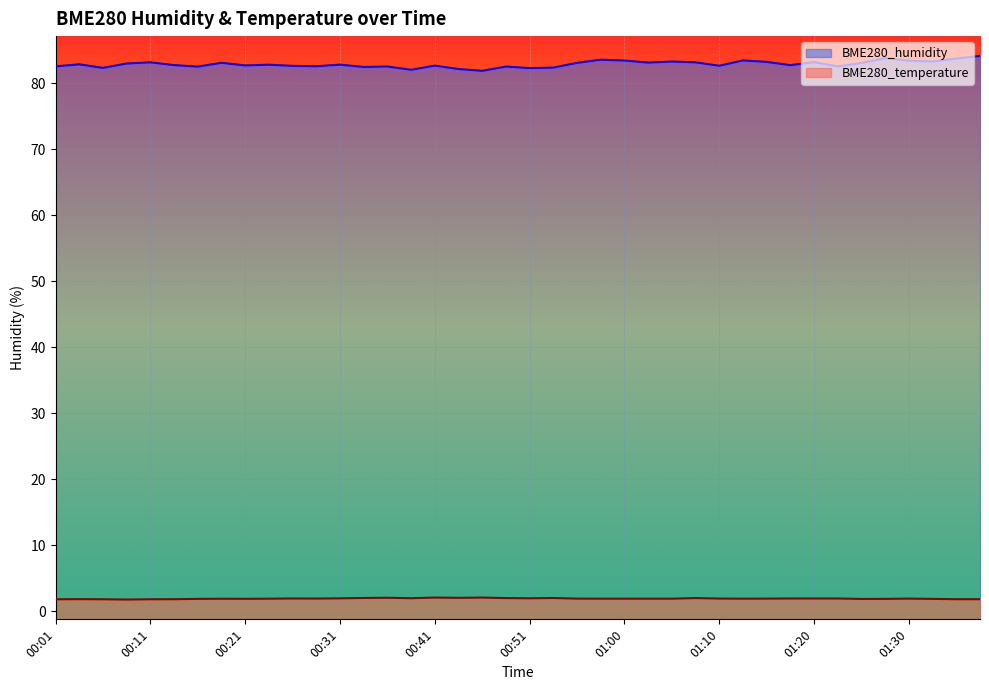

Rank the series by their maximum value, from lowest to highest.

BME280_temperature, BME280_humidity